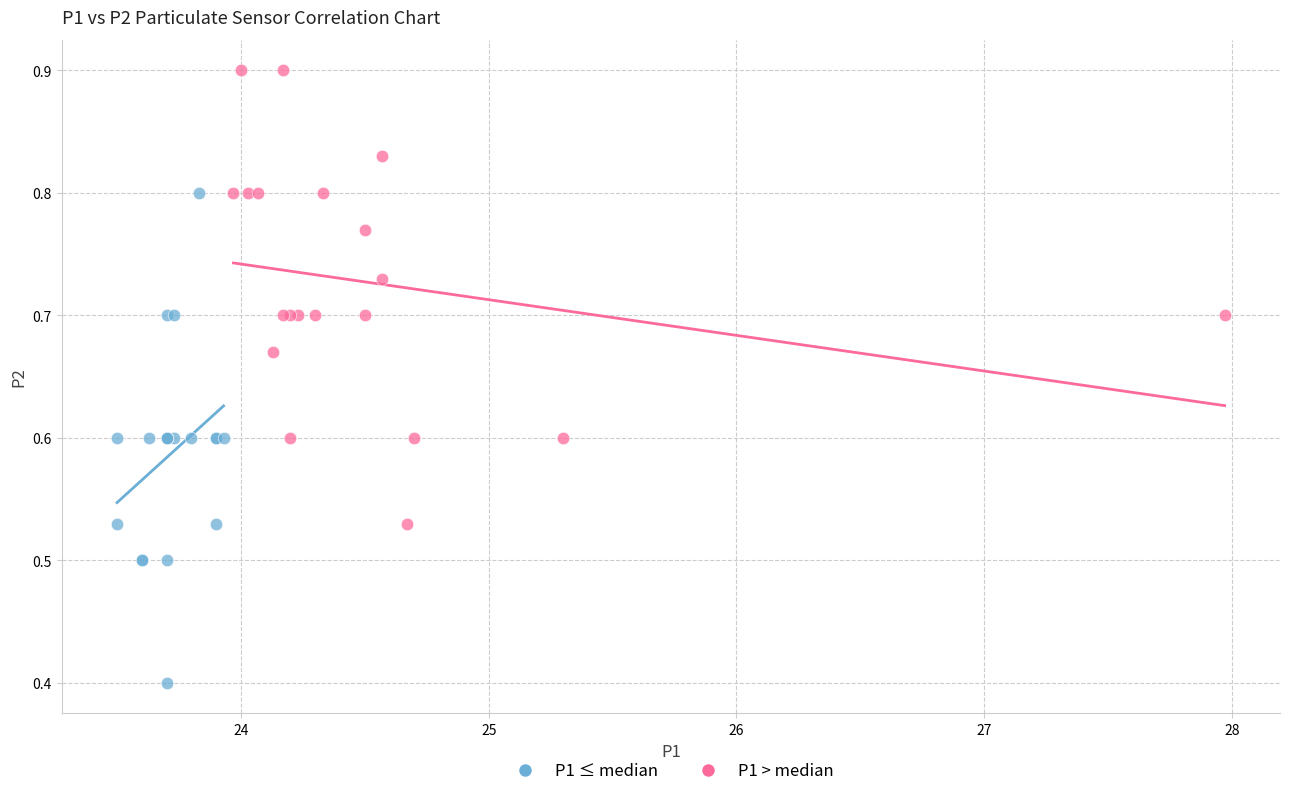

Which series contains the highest Y value?

P1 > median